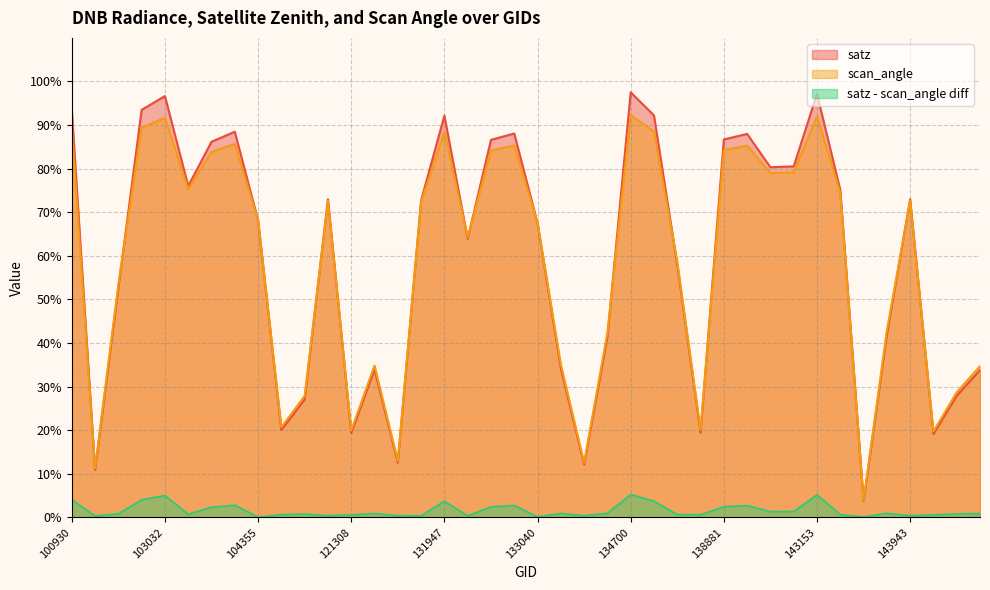

List the series in order of their peak value, lowest first.

satz - scan_angle diff, scan_angle, satz